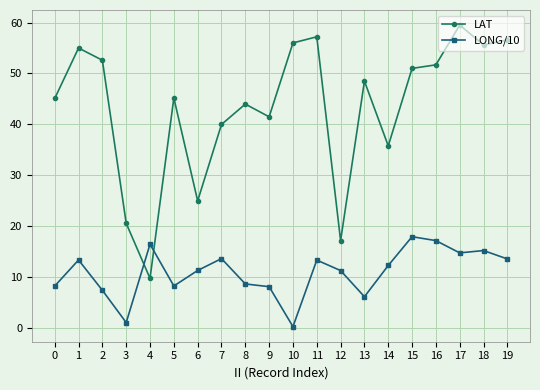

At which category does LAT reach its first local peak?

1